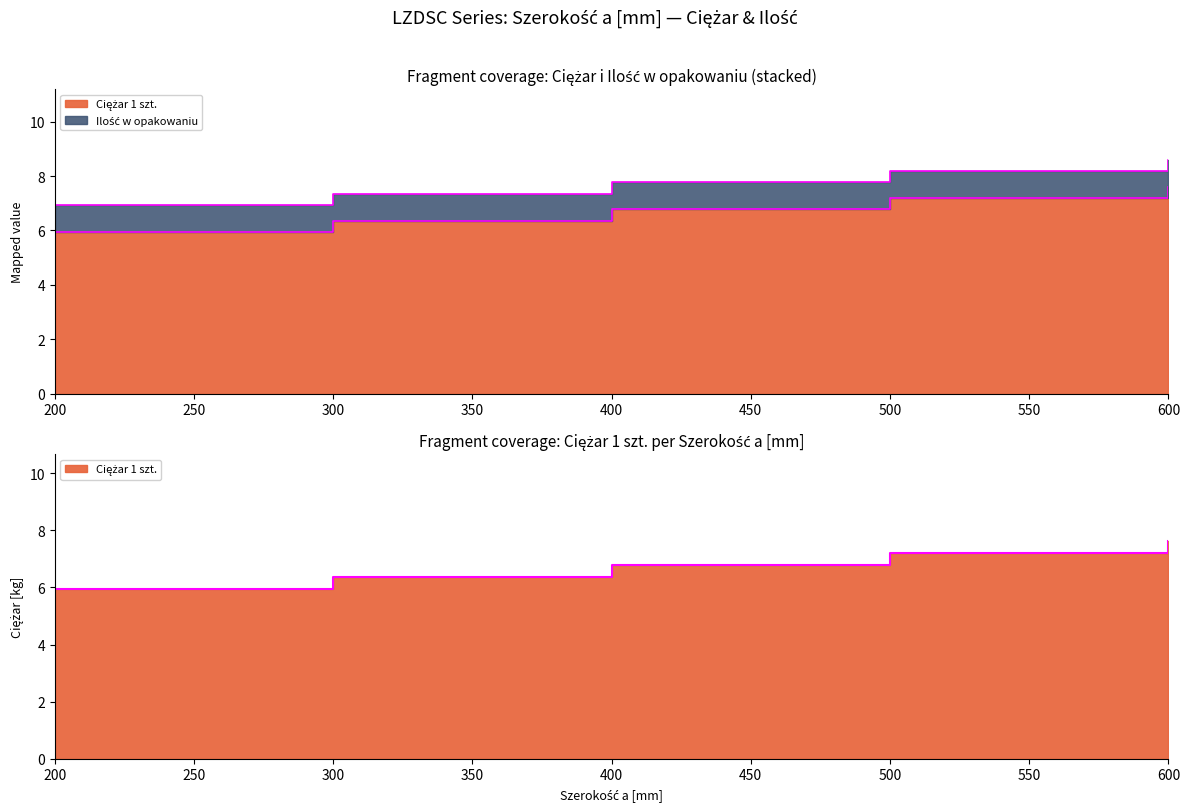

The chart shows a value of 7.6 at 600. True or false?

True